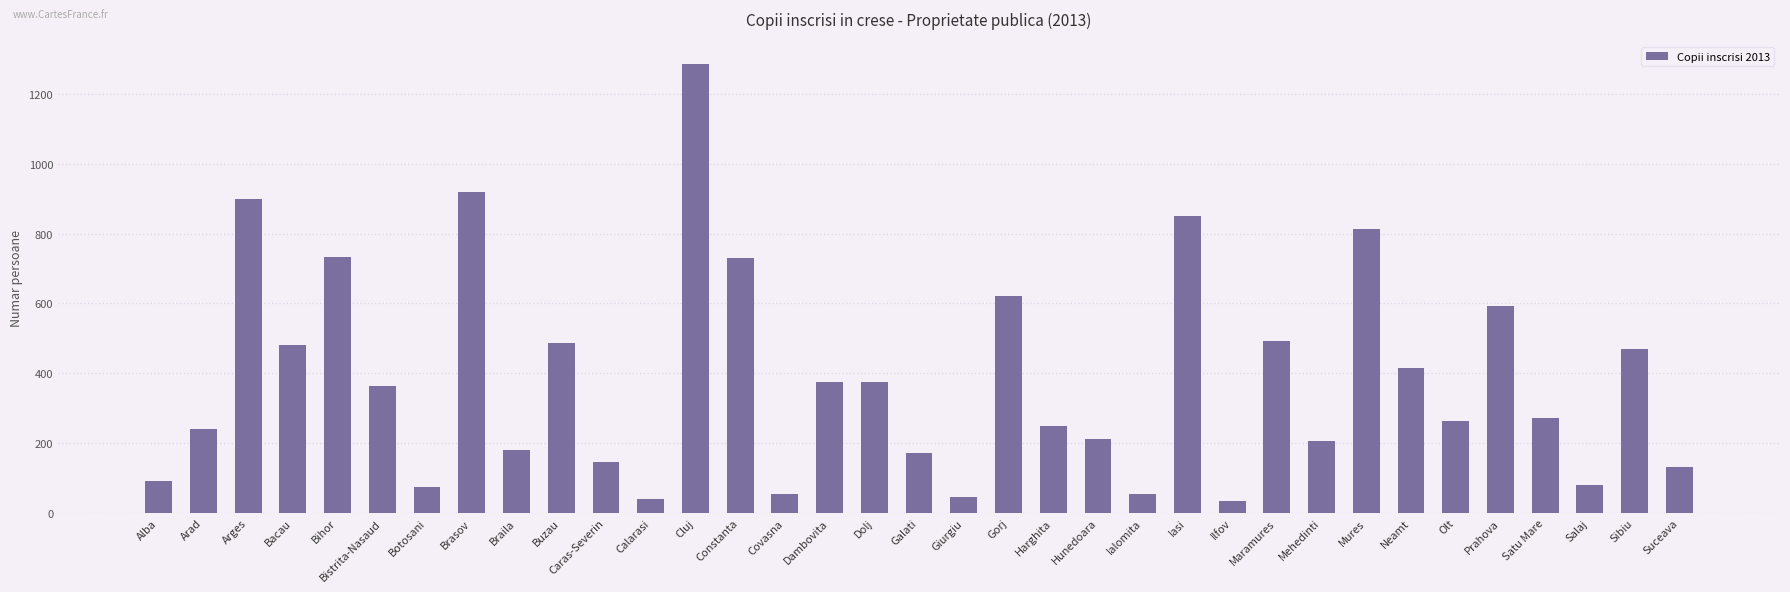

What is the difference between the second highest and minimum values?

884